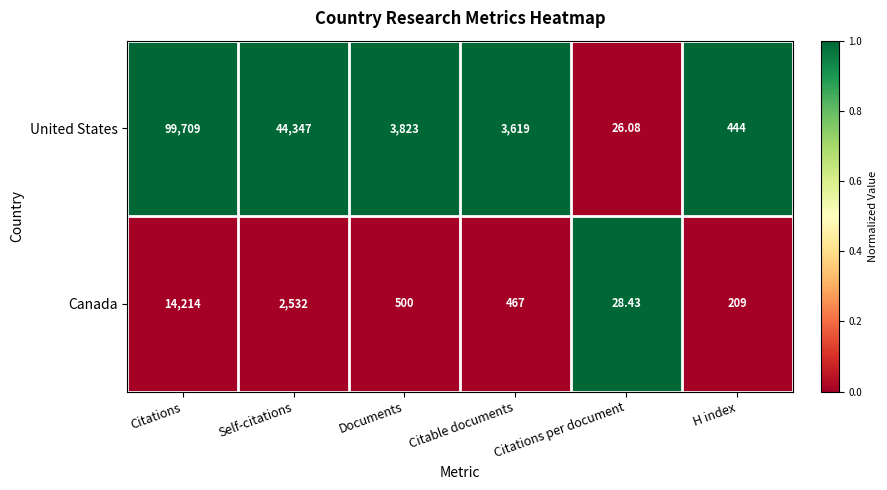

At which label does United States reach its minimum?

Citations per document